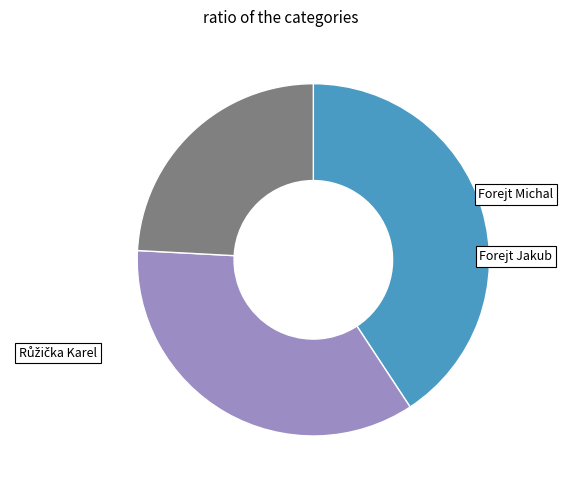

Is Forejt Jakub the majority of the pie?

No